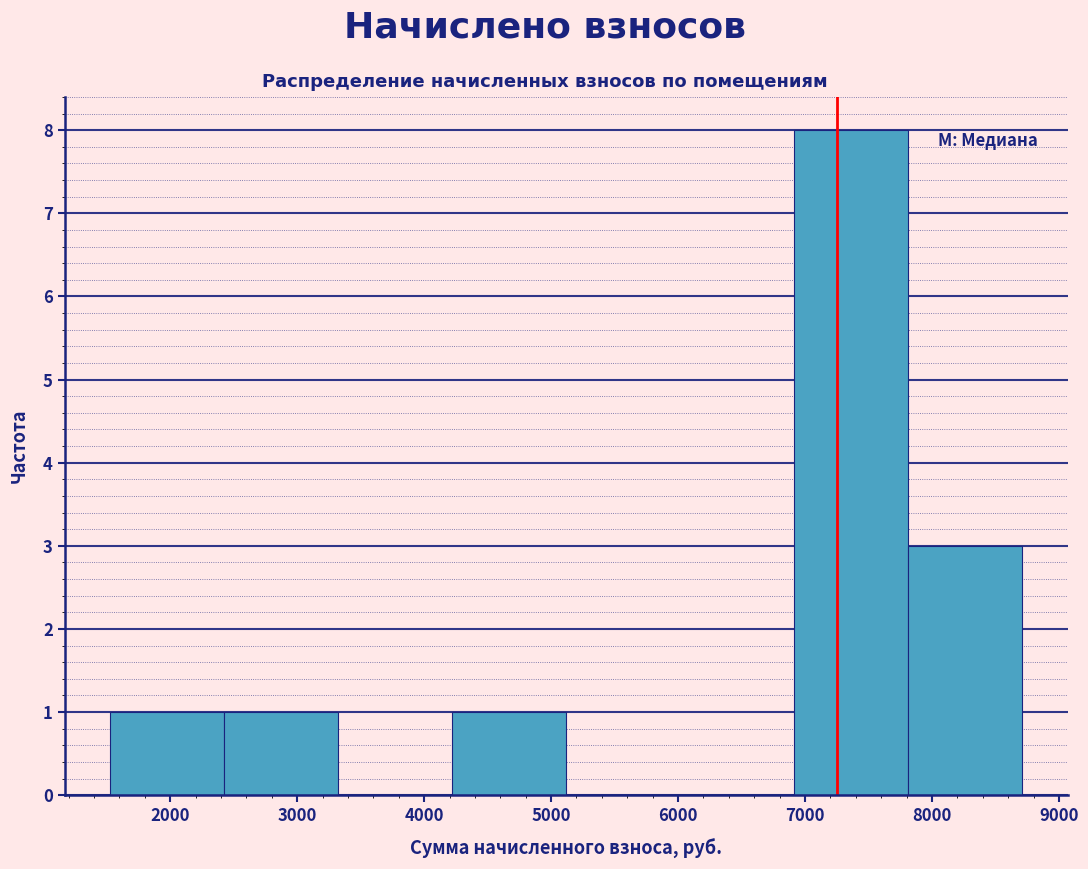

How tall is the bar that spans 7800 to 8700 on the x-axis? Neither the bar edges nor the heights are printed on the chart, so give them approximately, as read against the axes.

3